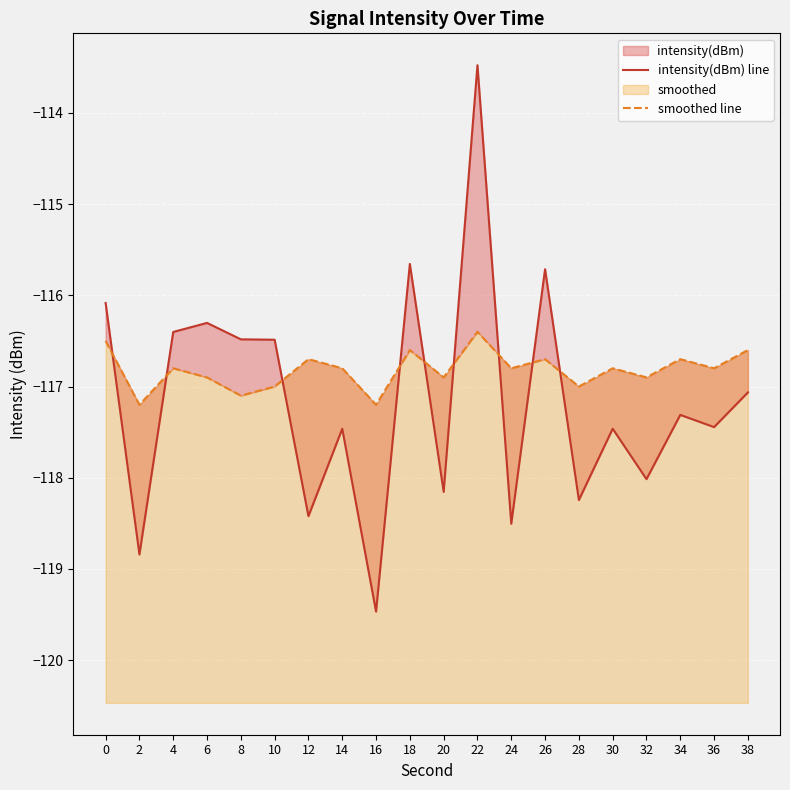

Where do intensity(dBm) line and smoothed line first cross each other?

0 and 2